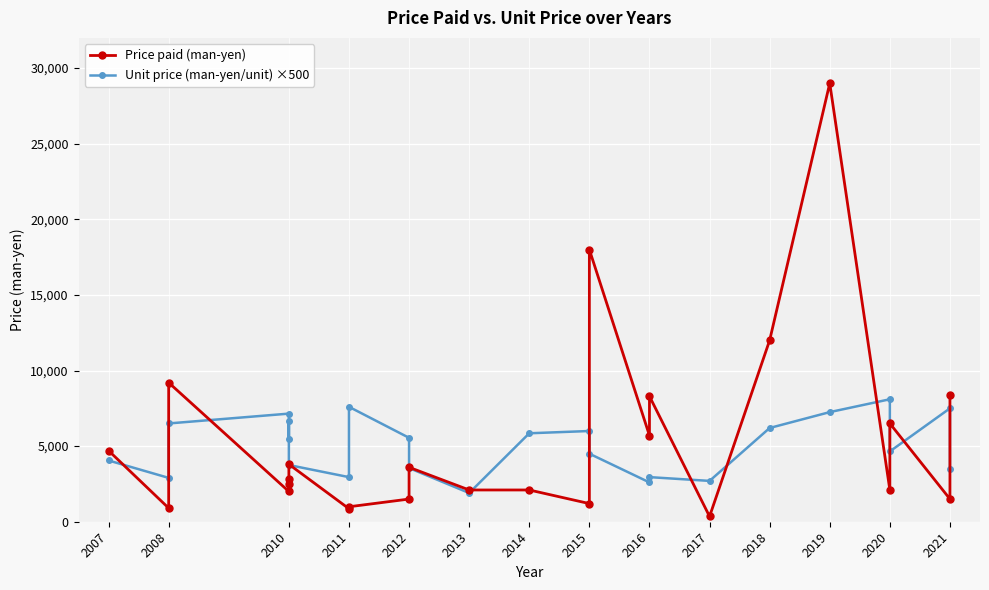

Rank the series by their average value, from lowest to highest.

Unit price (man-yen/unit) ×500, Price paid (man-yen)